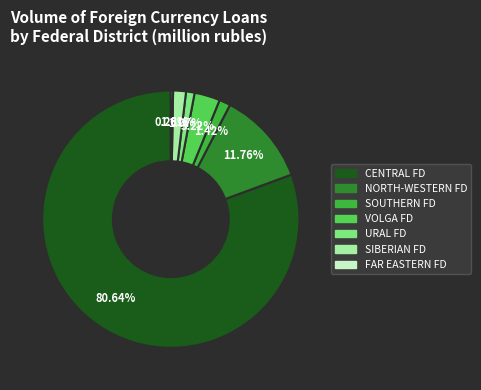

Is there a majority slice in this chart?

Yes